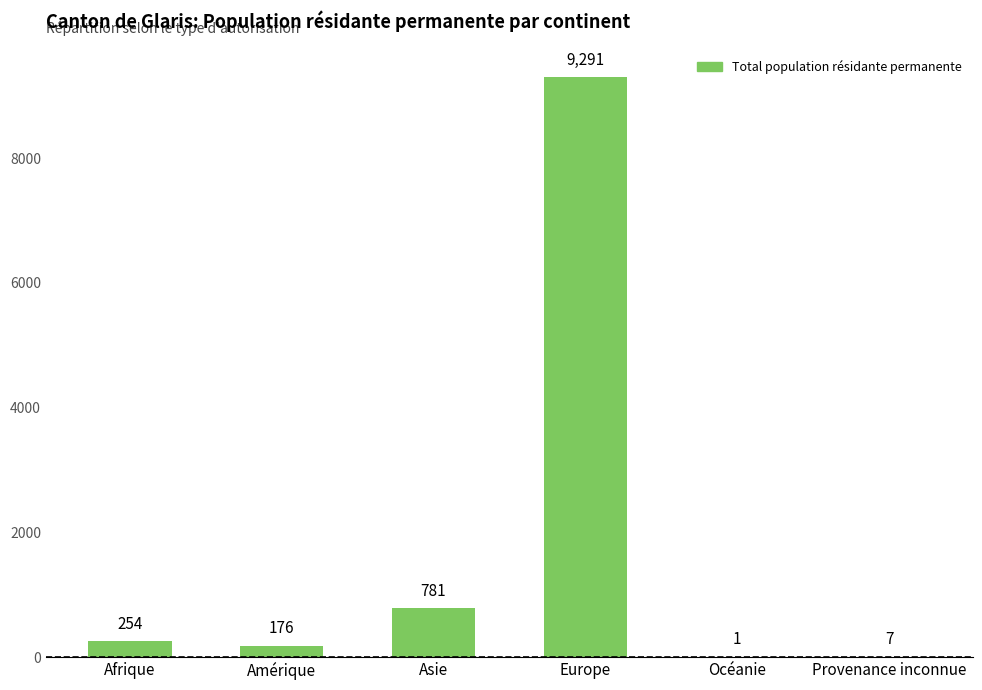

What is the sum of all values?

10510